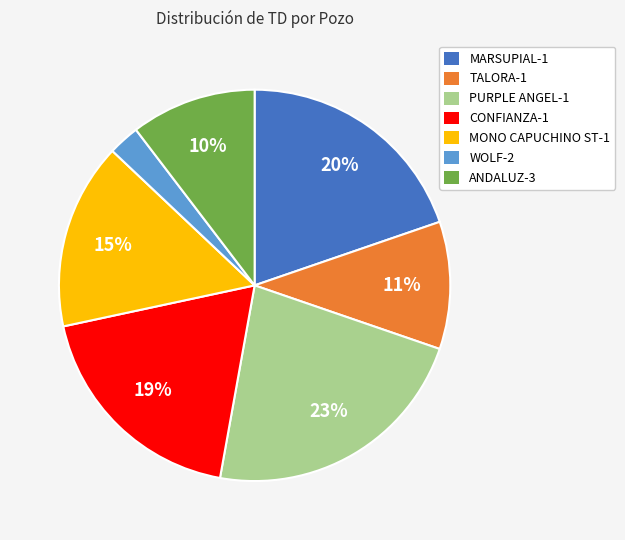

Is the sum of TALORA-1 and MARSUPIAL-1 greater than half?

No